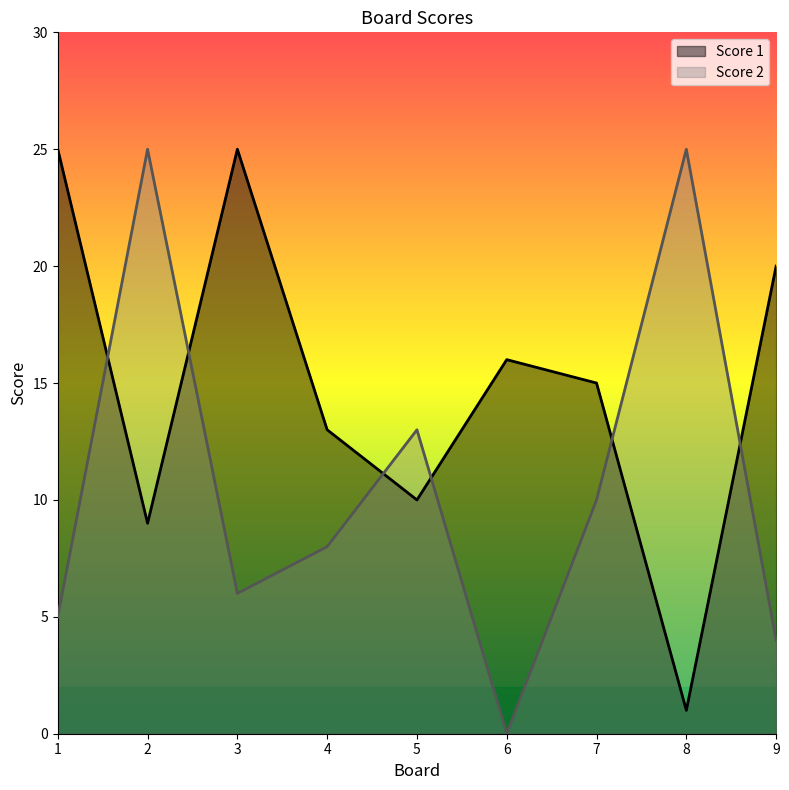

True or false: Score 1 has a value of 5 at 2.

False